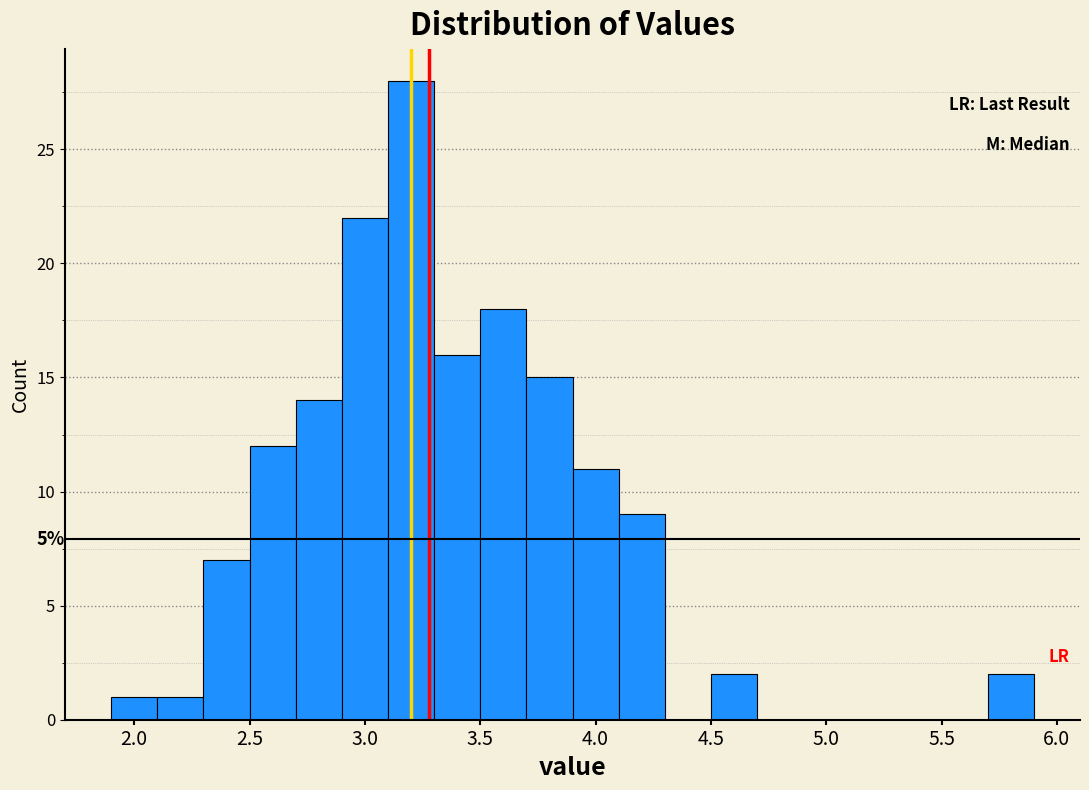

Which range on the x-axis has the tallest bar?

3.1 to 3.3